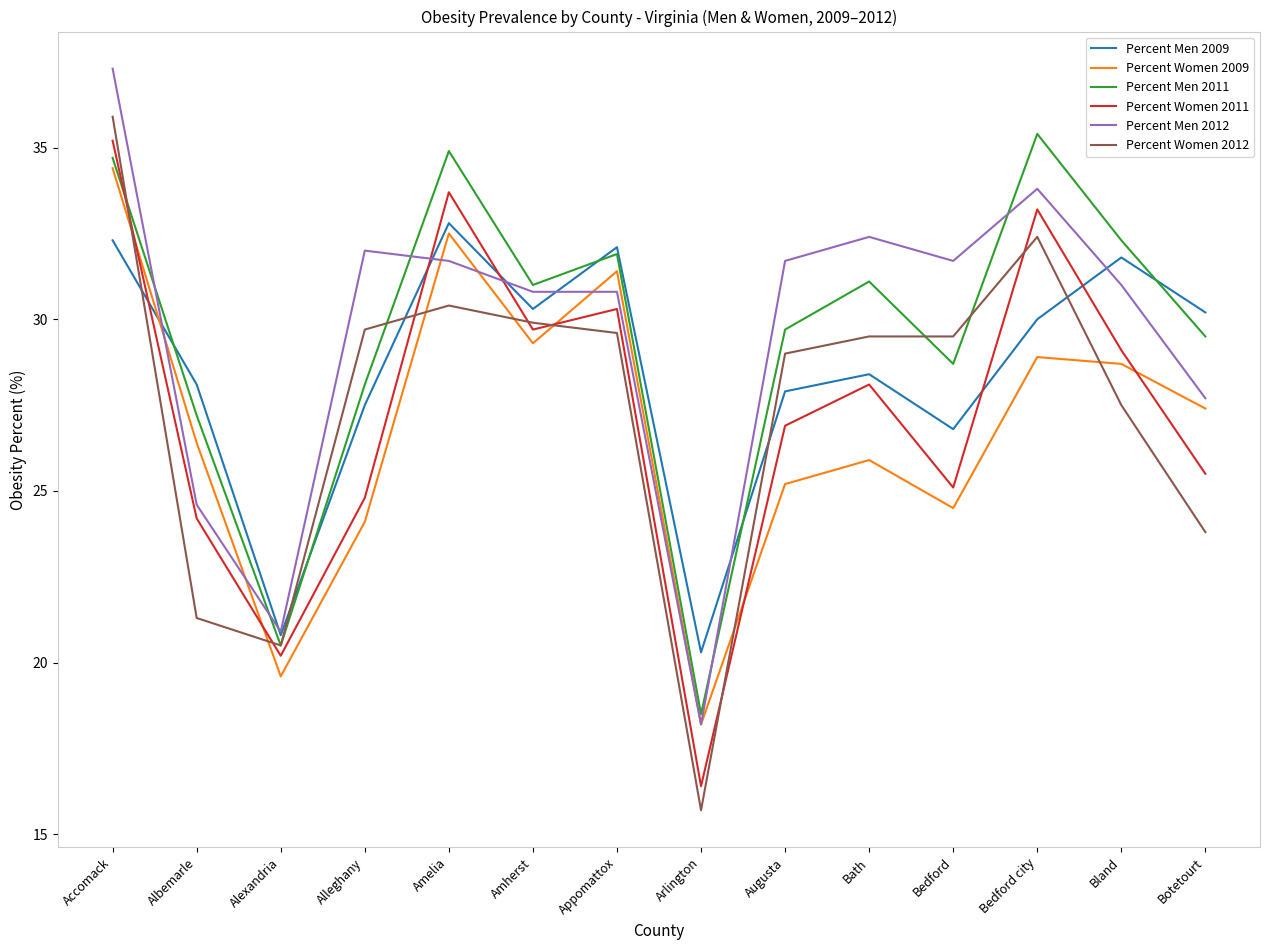

What is the difference between the Percent Men 2011 values at Bland and Appomattox?

0.4